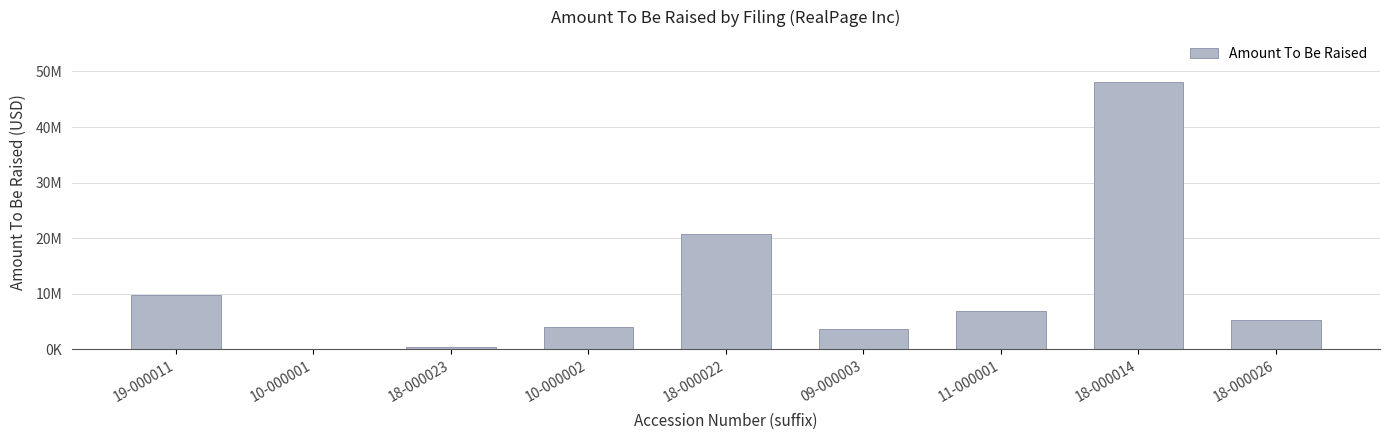

Are the bars horizontal?

No